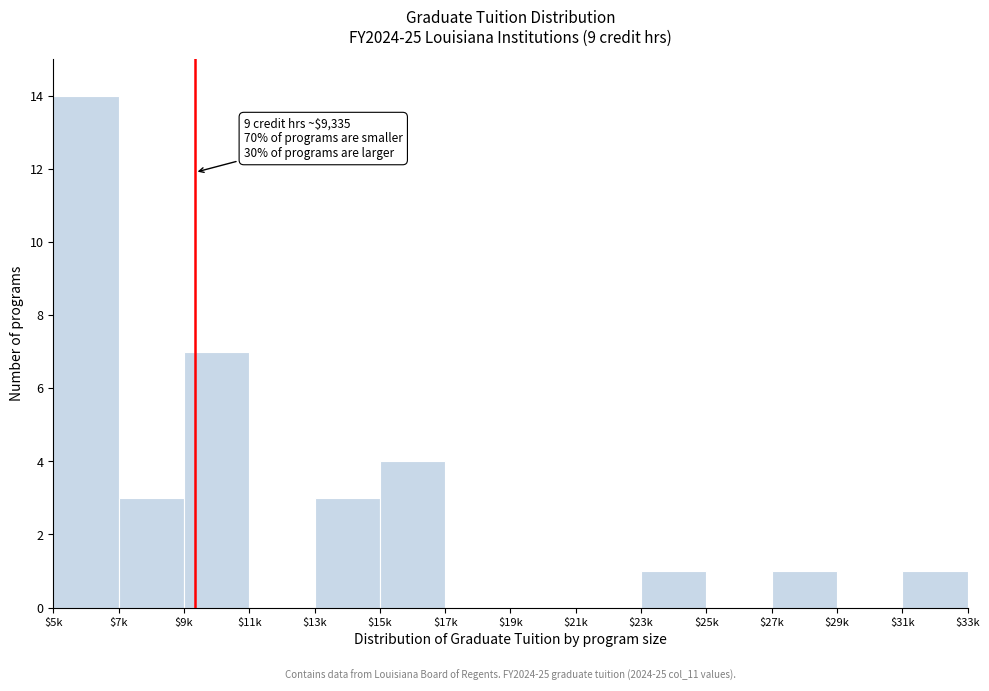

The value at $27k is 0. True or false?

False